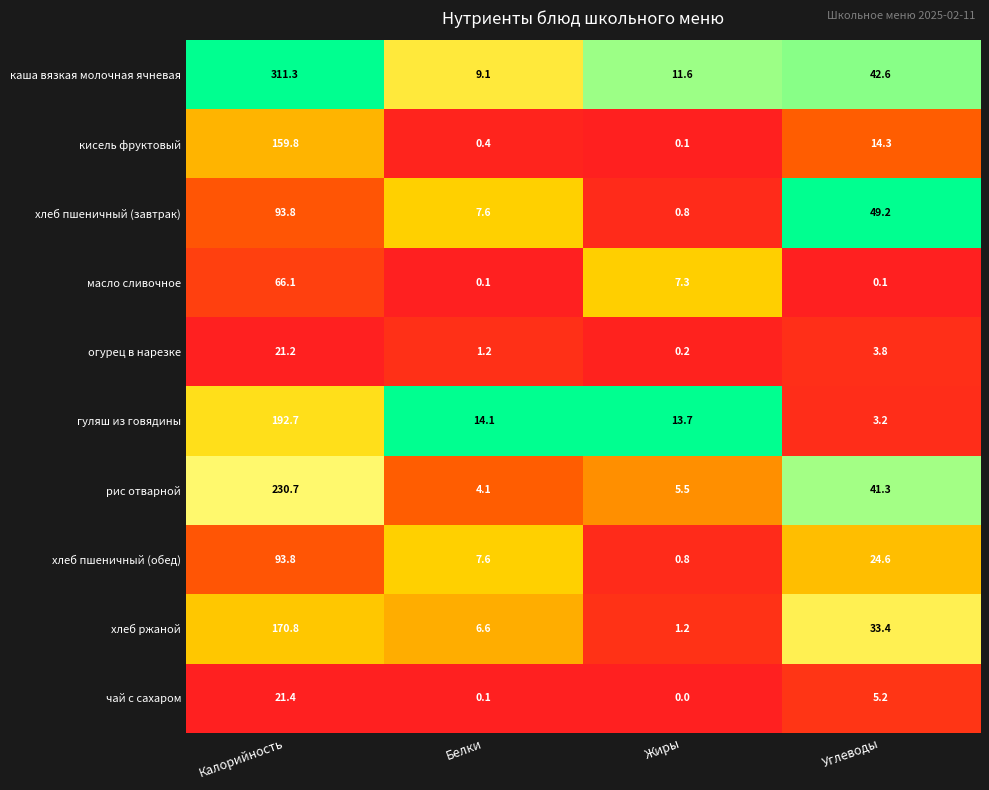

The value of хлеб ржаной at Белки is 6.6. True or false?

True